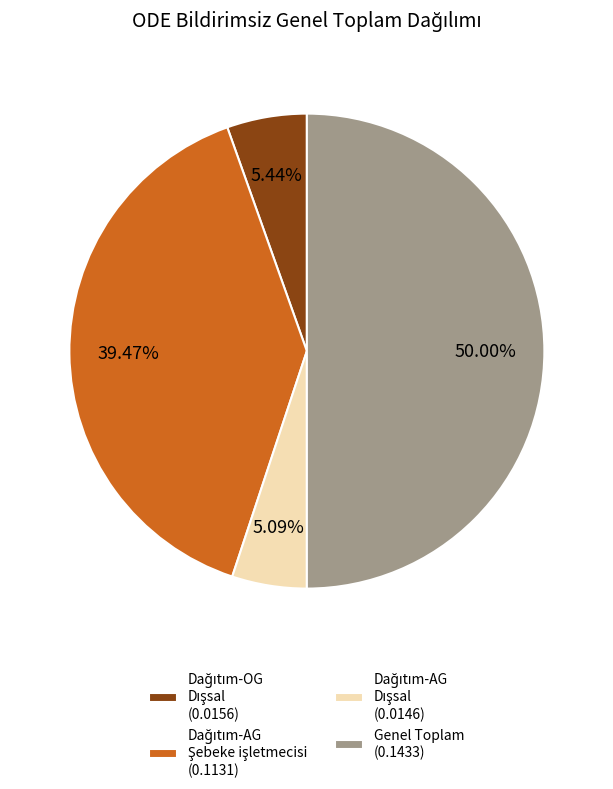

The Dağıtım-AG Dışsal slice represents 10% of the pie. True or false?

False